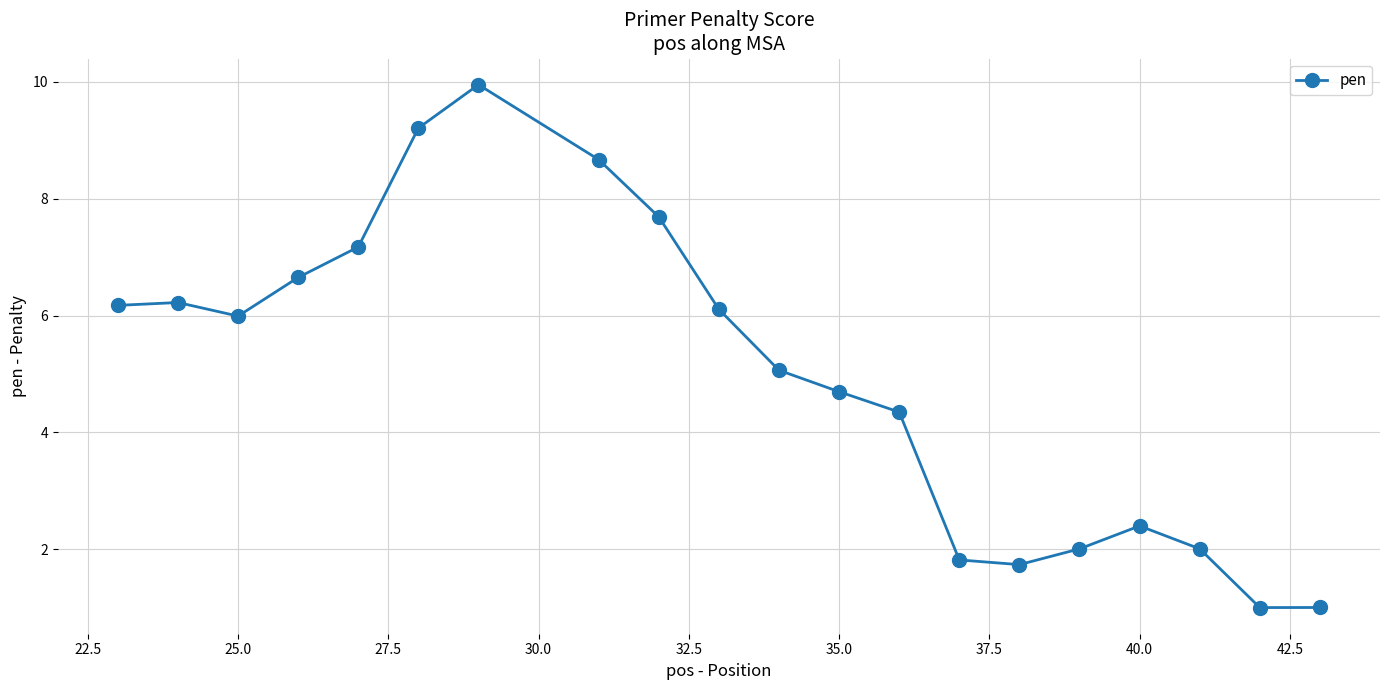

What is the average value?

5.0